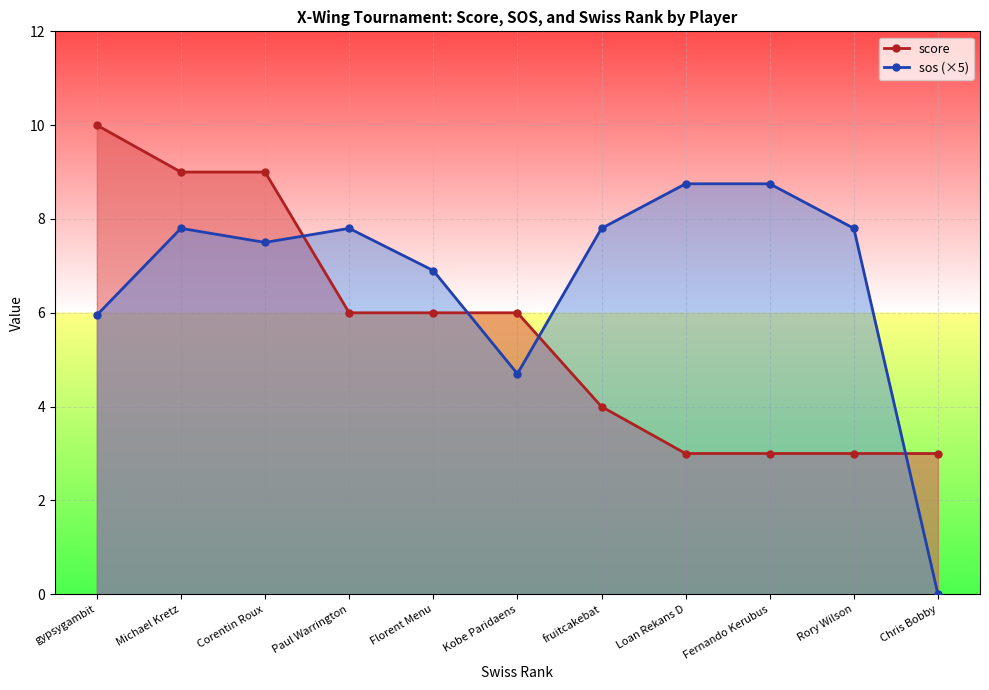

List the series in order of their peak value, highest first.

score, sos (×5)